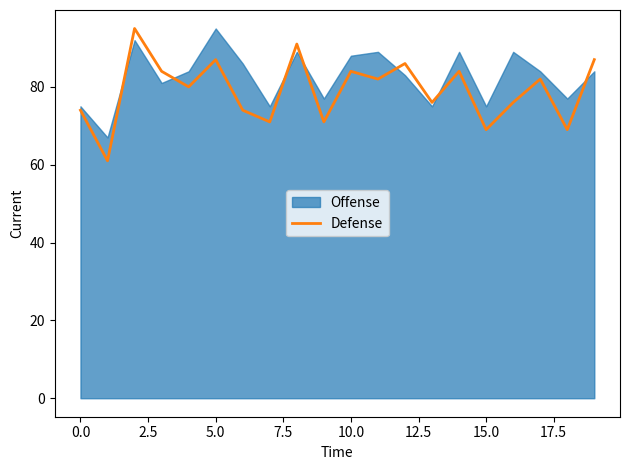

What is the greatest value displayed?

95